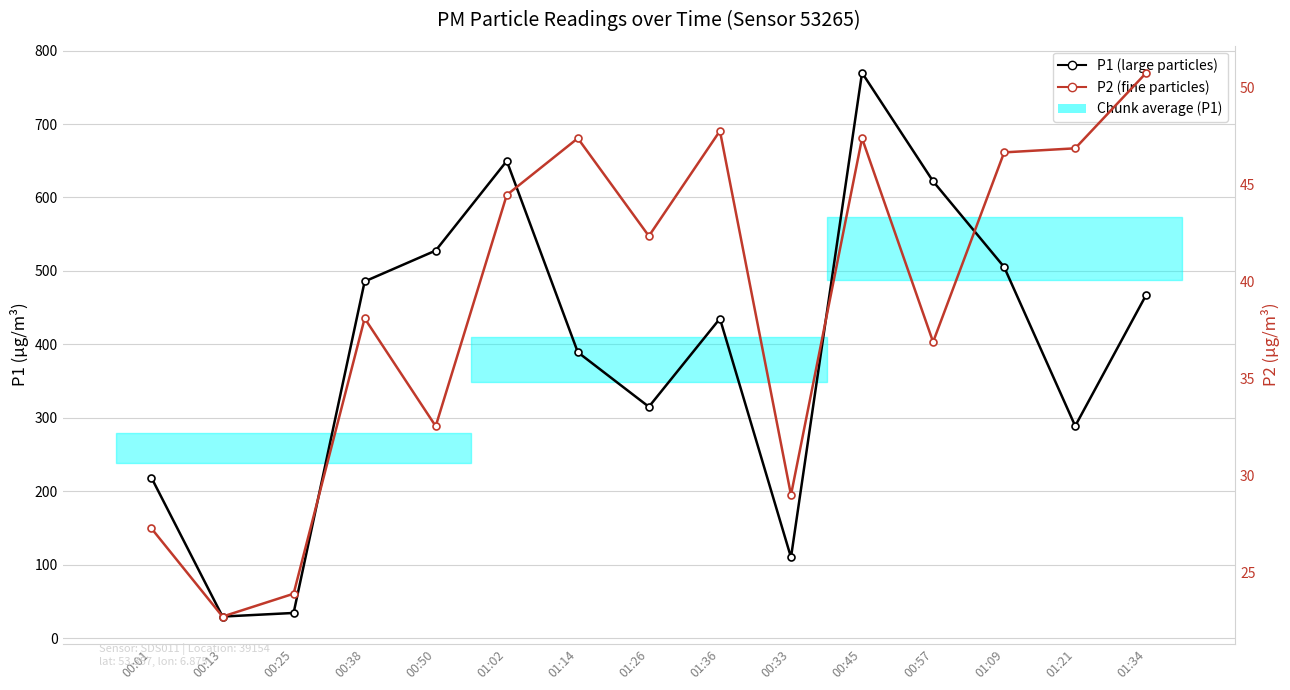

List the series in order of their overall mean, lowest first.

P2 (fine particles), P1 (large particles)